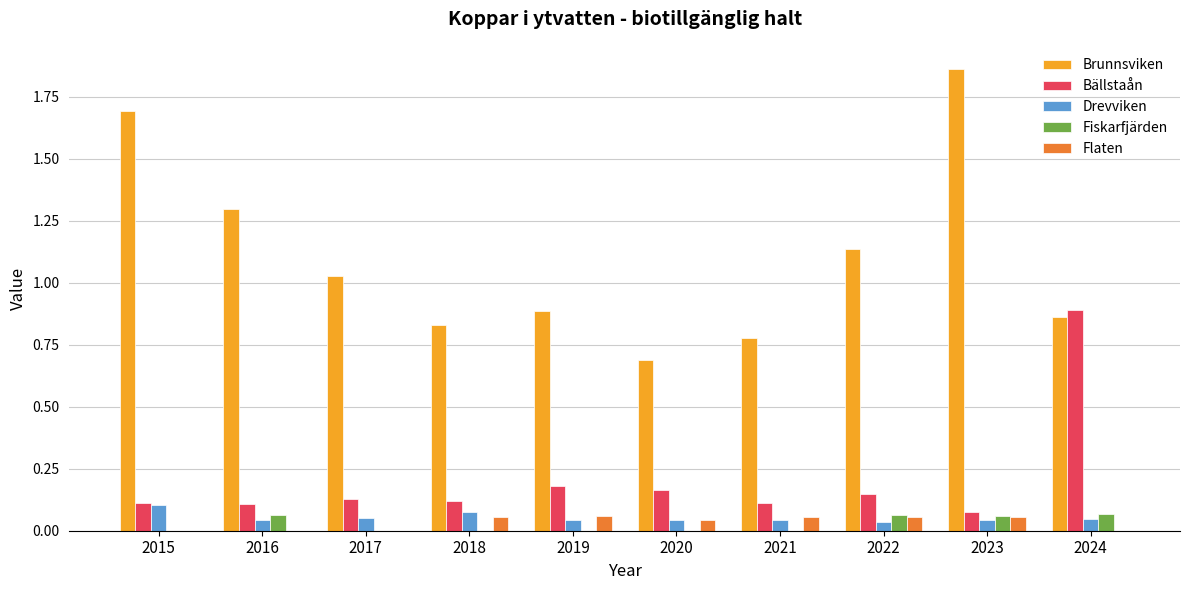

What is the spread (max minus min) of values at 2023?

1.8